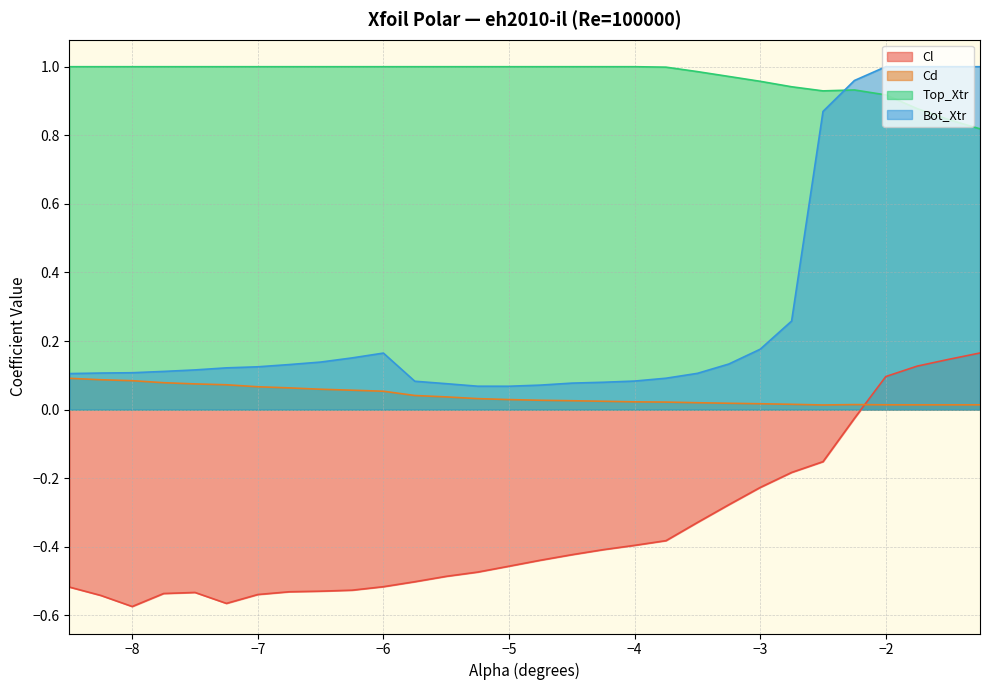

What is the lowest value of the Top_Xtr series?

0.8